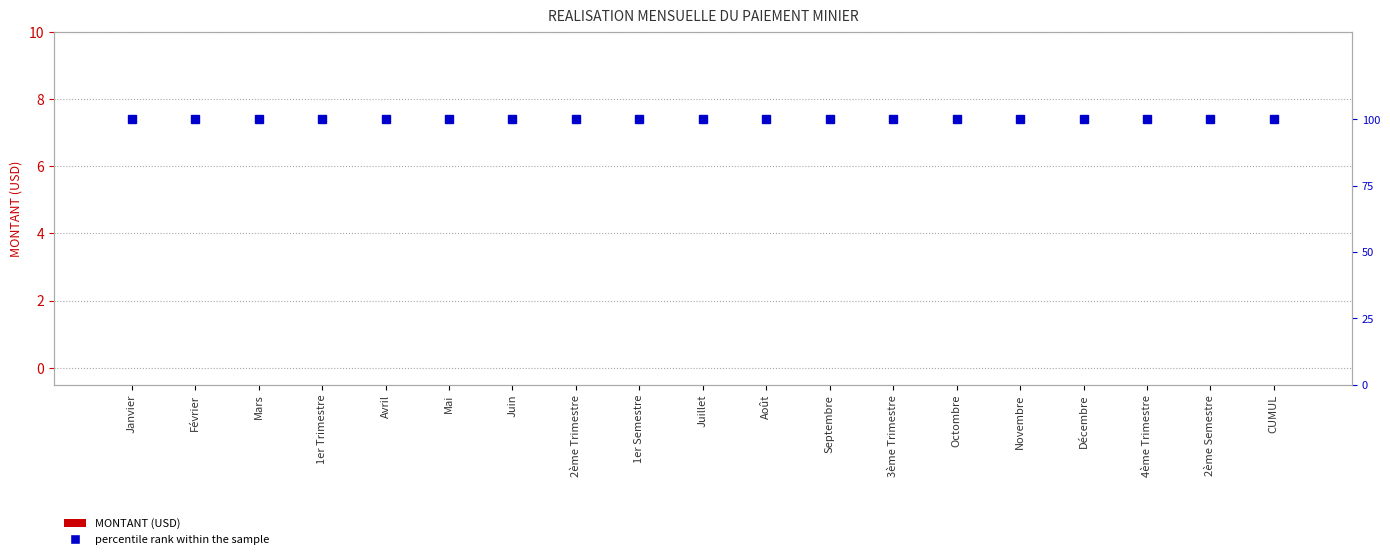

Are the bars grouped side by side (vs. stacked)?

Yes